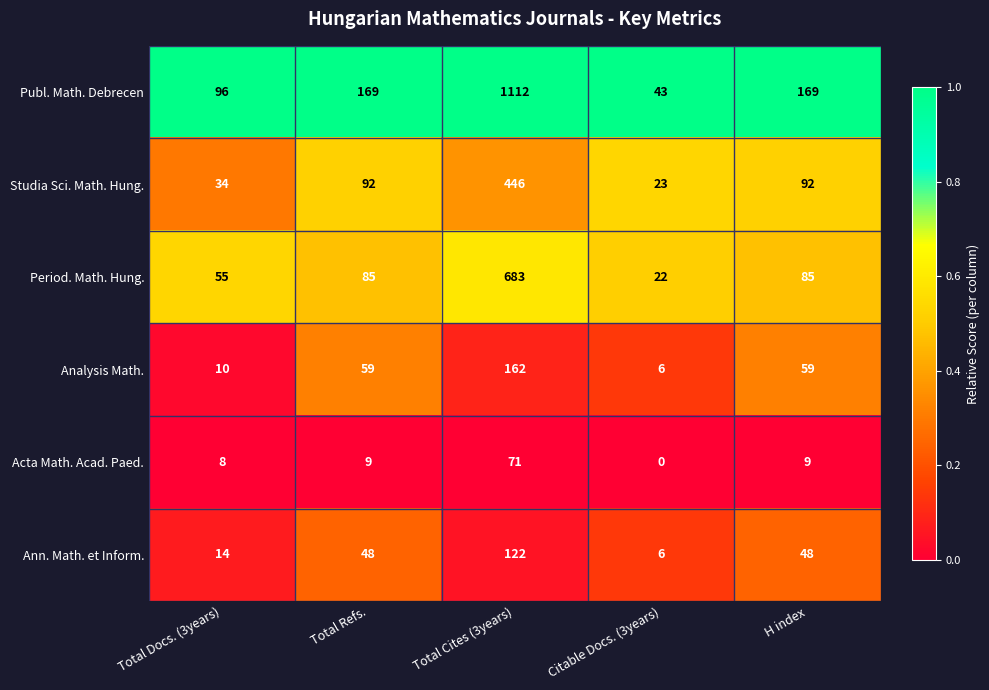

Which label corresponds to the smallest value in the chart?

Citable Docs. (3years)